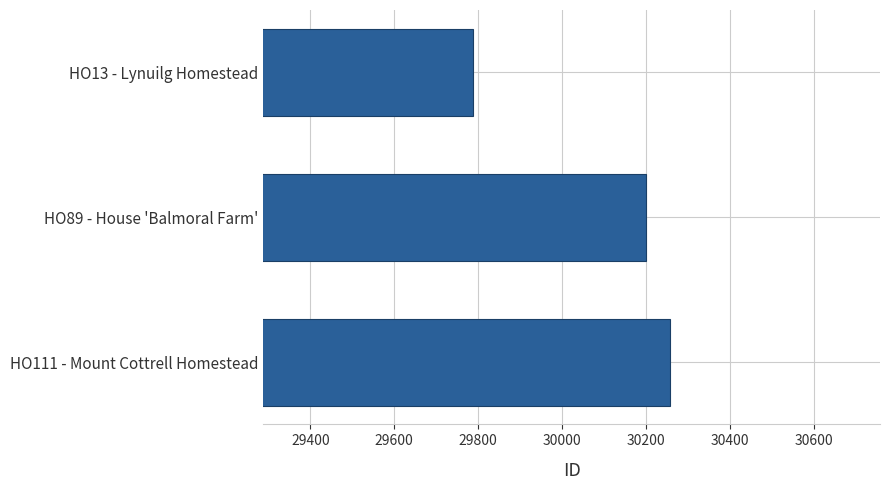

What is the difference between the maximum and minimum values?

470